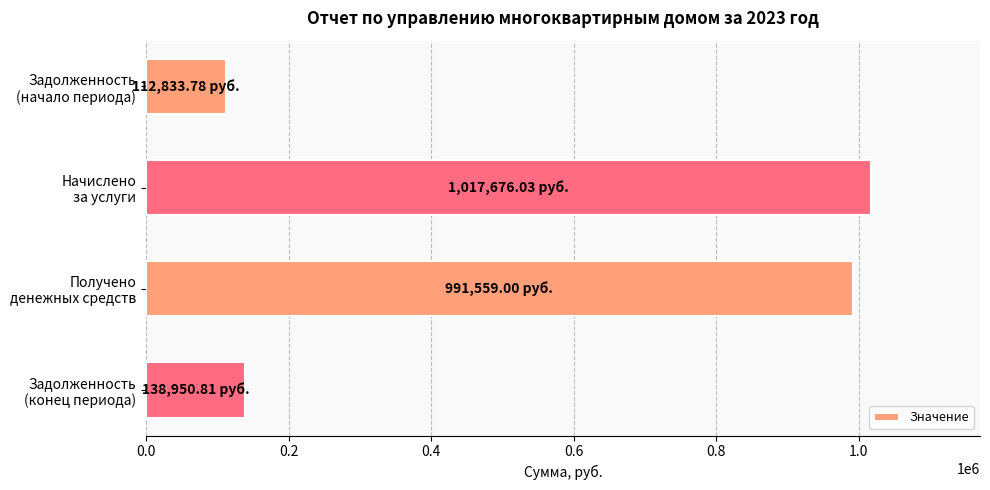

Does the chart contain stacked bars?

No